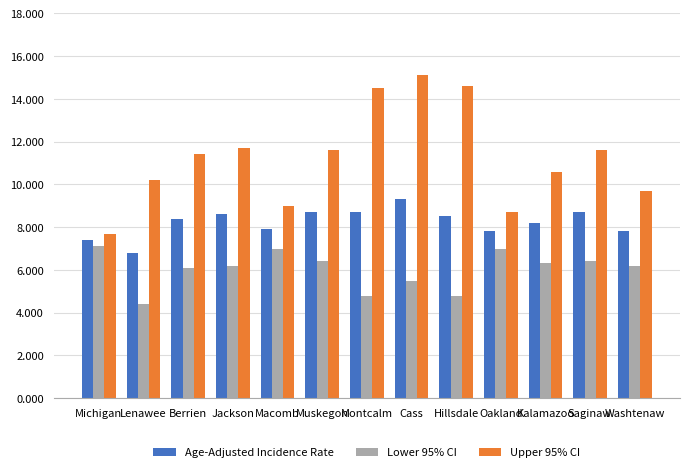

What is the average value of the Upper 95% CI series?

11.3